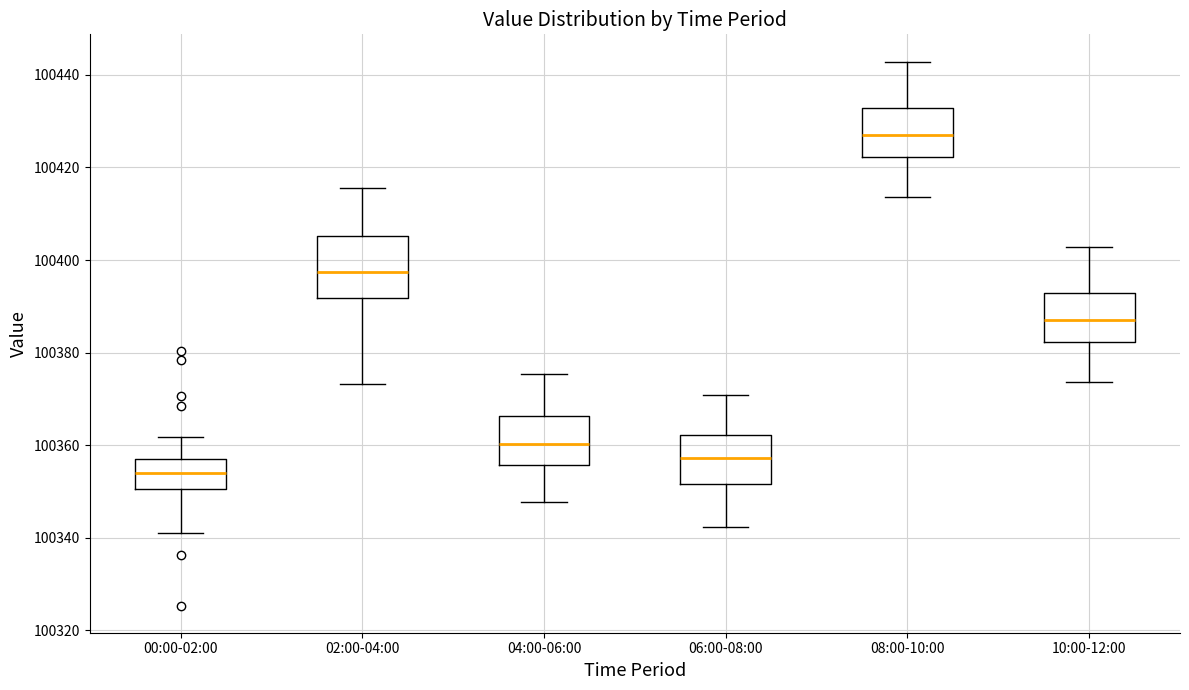

Which box is the tallest, from its lower edge to its upper edge?

02:00-04:00